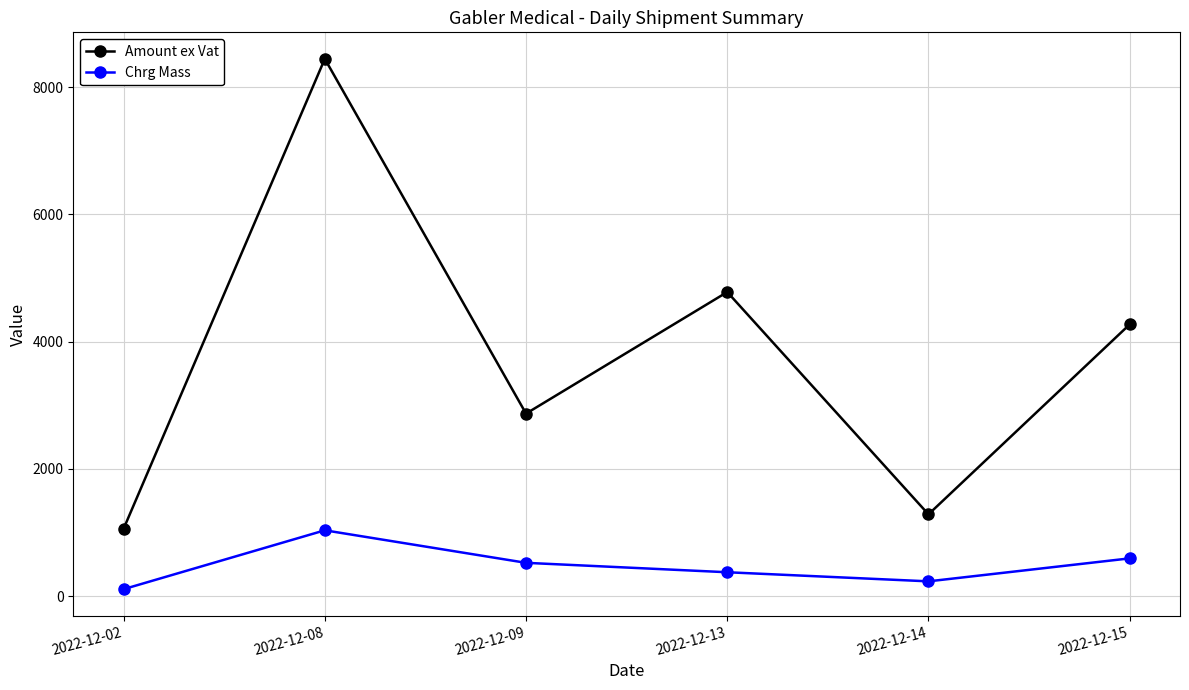

The Chrg Mass series shows 218.9 at 2022-12-15. True or false?

False